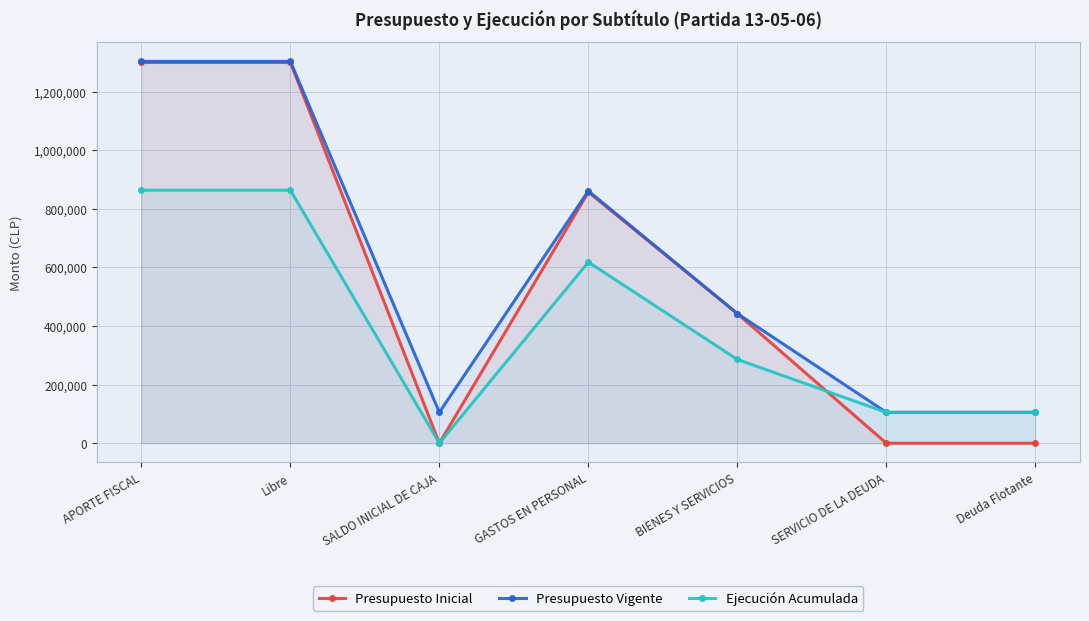

The Presupuesto Inicial series shows 1299184 at Libre. True or false?

True